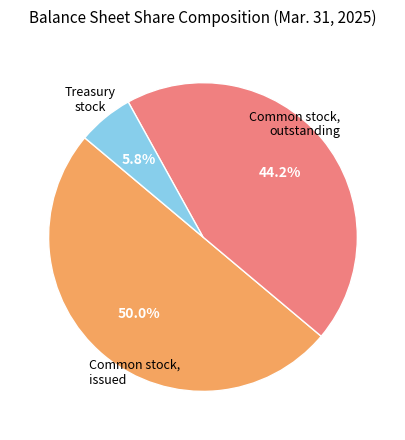

Does any single category account for the majority?

No